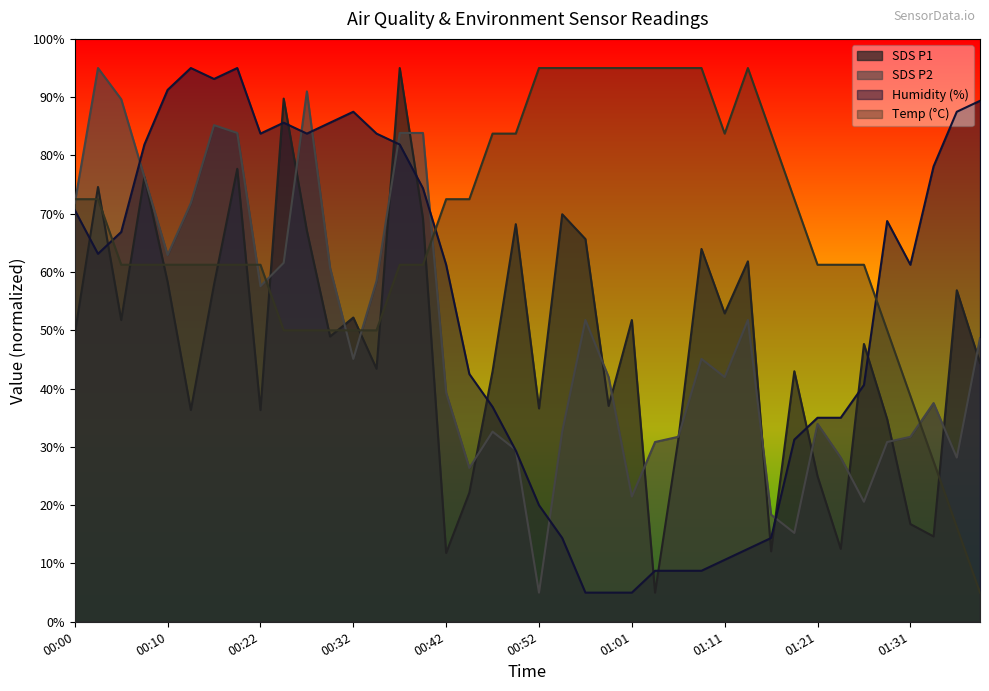

What is the difference between the maximum and minimum values in the Temp series?

90.0